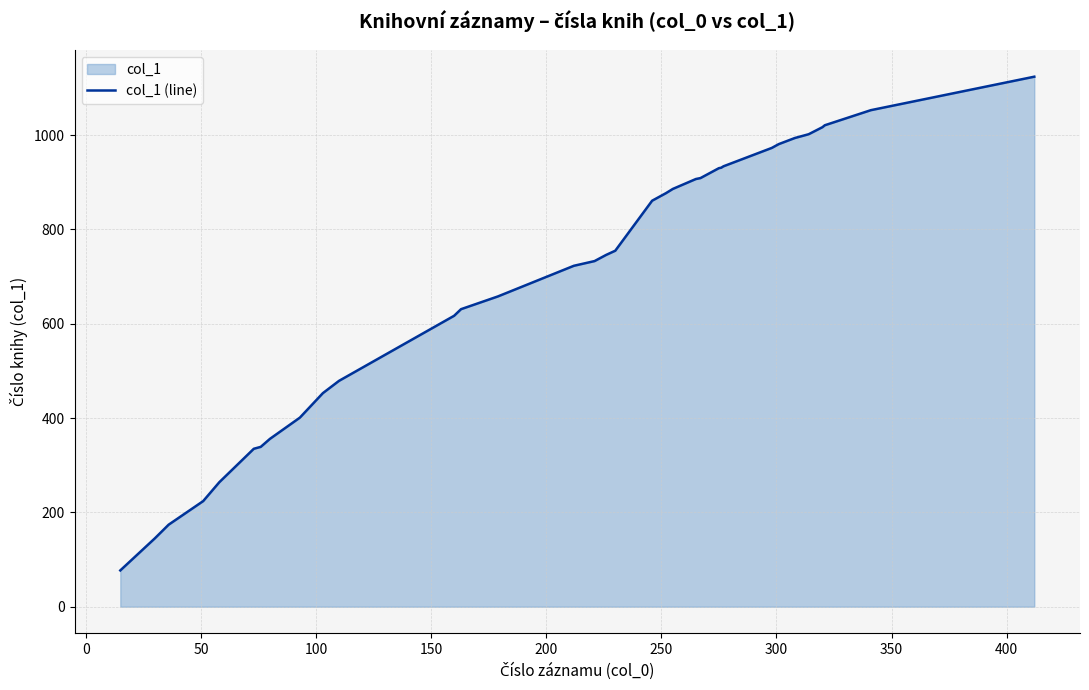

What is the difference between the maximum and minimum values?

1047